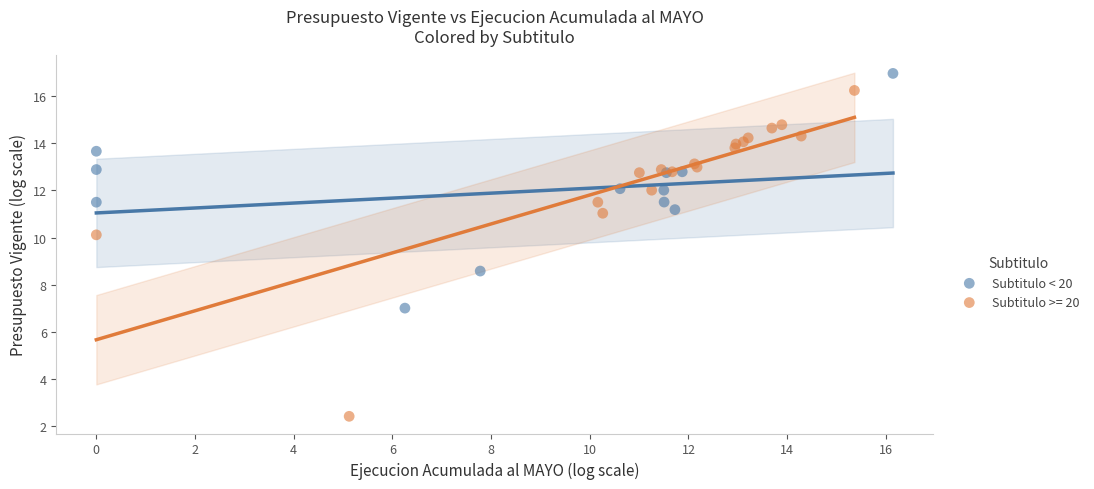

Which series has the widest spread of Y values?

Subtitulo >= 20